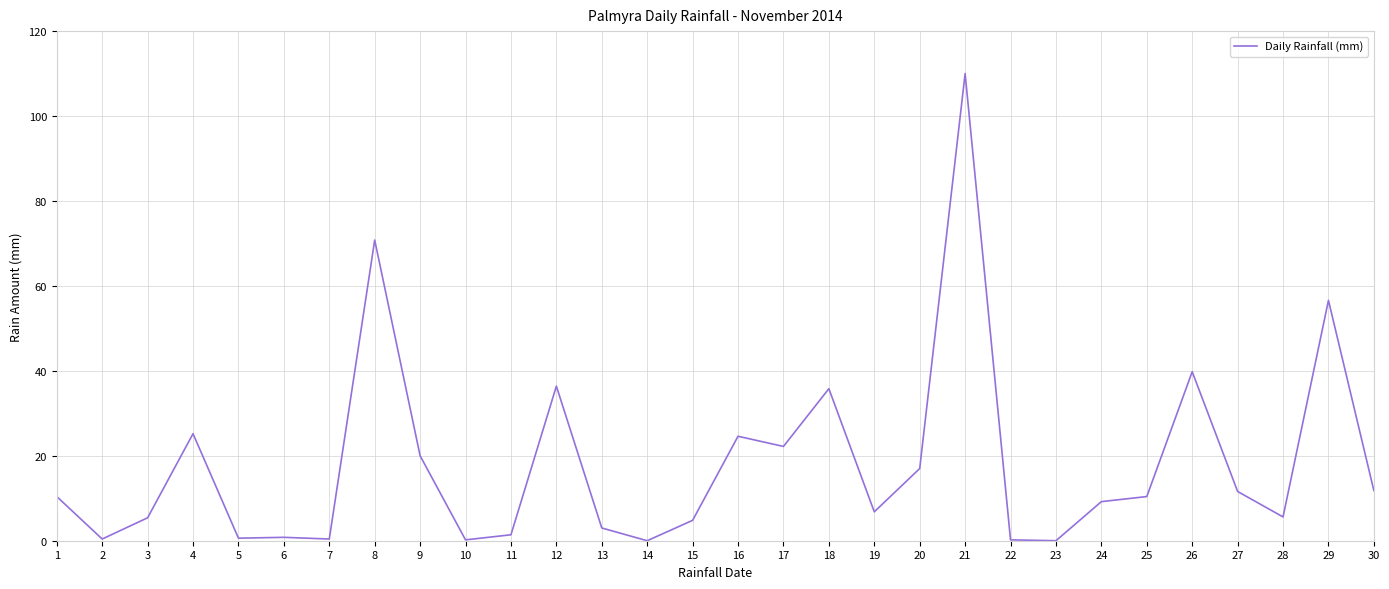

Which label corresponds to the largest value in the chart?

21